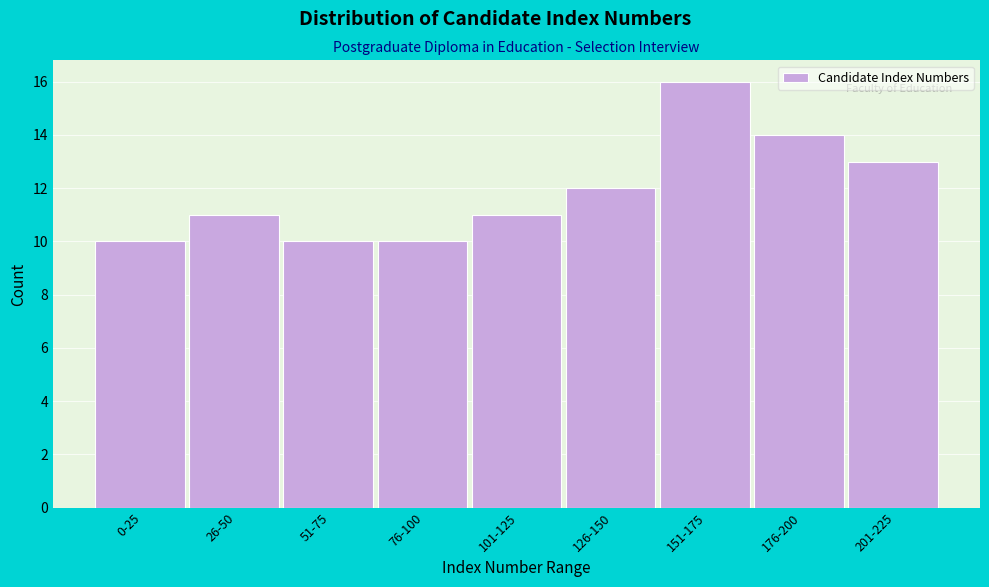

Reading left to right, what are all the values shown in this chart?

0-25=10	26-50=11	51-75=10	76-100=10	101-125=11	126-150=12	151-175=16	176-200=14	201-225=13